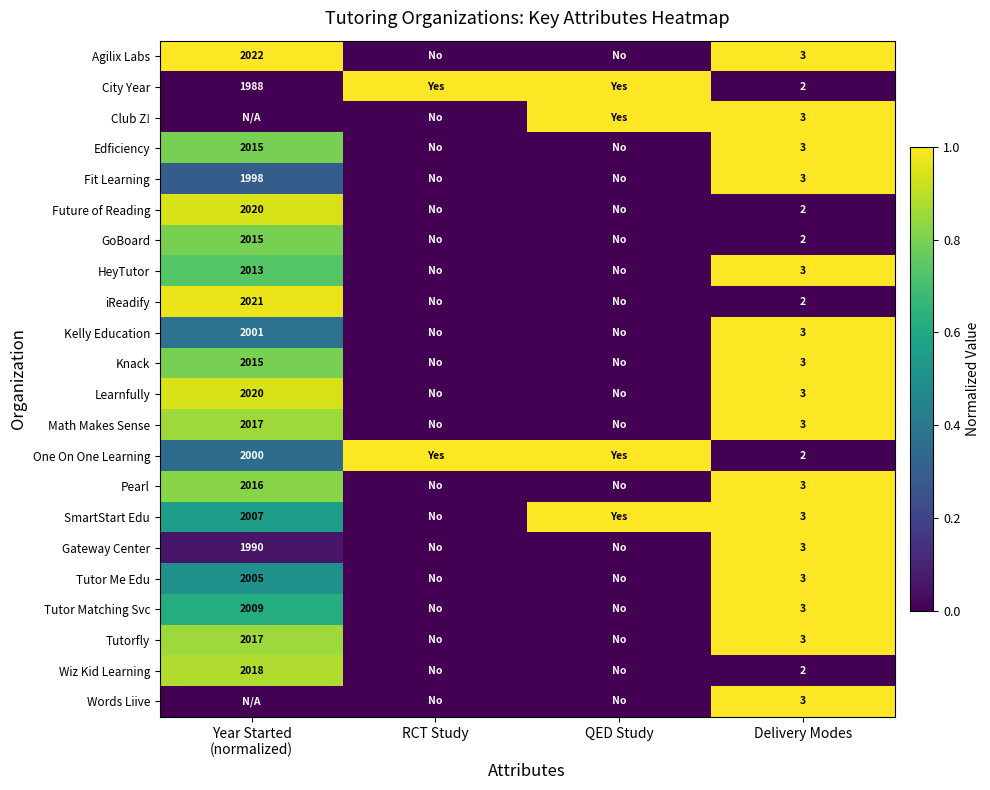

What is the total value across all series at RCT Study?

2.0